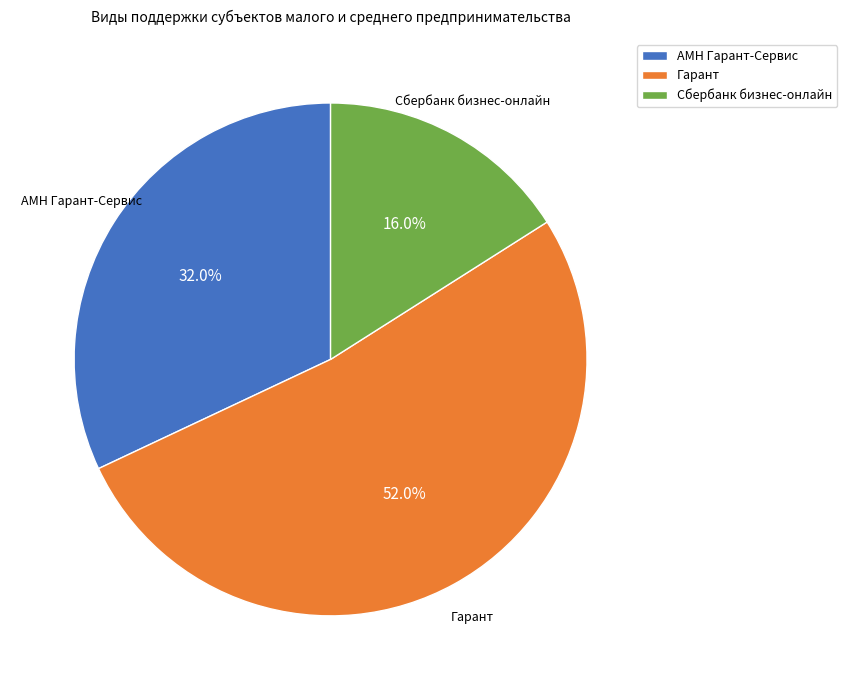

What is the smallest slice in the pie chart?

Сбербанк бизнес-онлайн